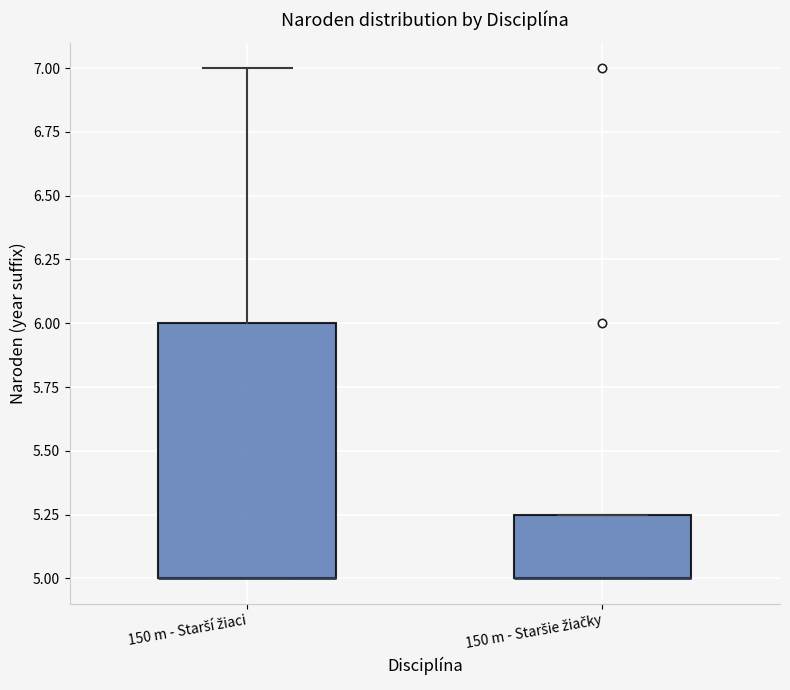

Reading left to right, transcribe this box plot: for each box, give where its median line is, the range the box spans, and where its two whiskers end, as read against the y-axis. The values are not printed on the chart, so give them approximately, as read against the axis.

150 m - Starší žiaci: median 5.00 (drawn on the box's lower edge), box 5.00 to 6.00, whiskers 5.00 to 7.00
150 m - Staršie žiačky: median 5.00 (drawn on the box's lower edge), box 5.00 to 5.25, whiskers 5.00 to 5.25